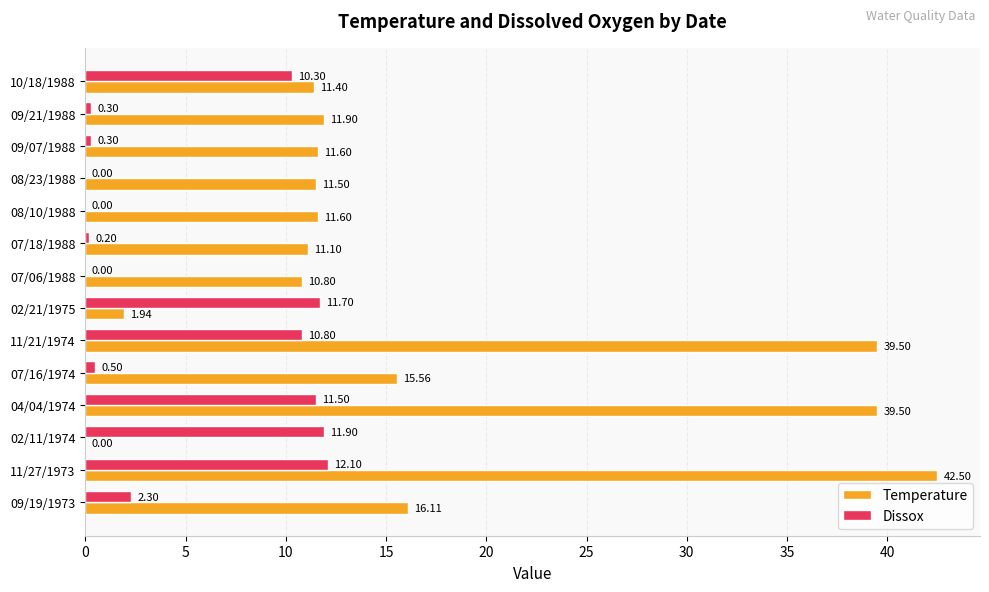

Which series changed the most between 07/16/1974 and 07/18/1988?

Temperature